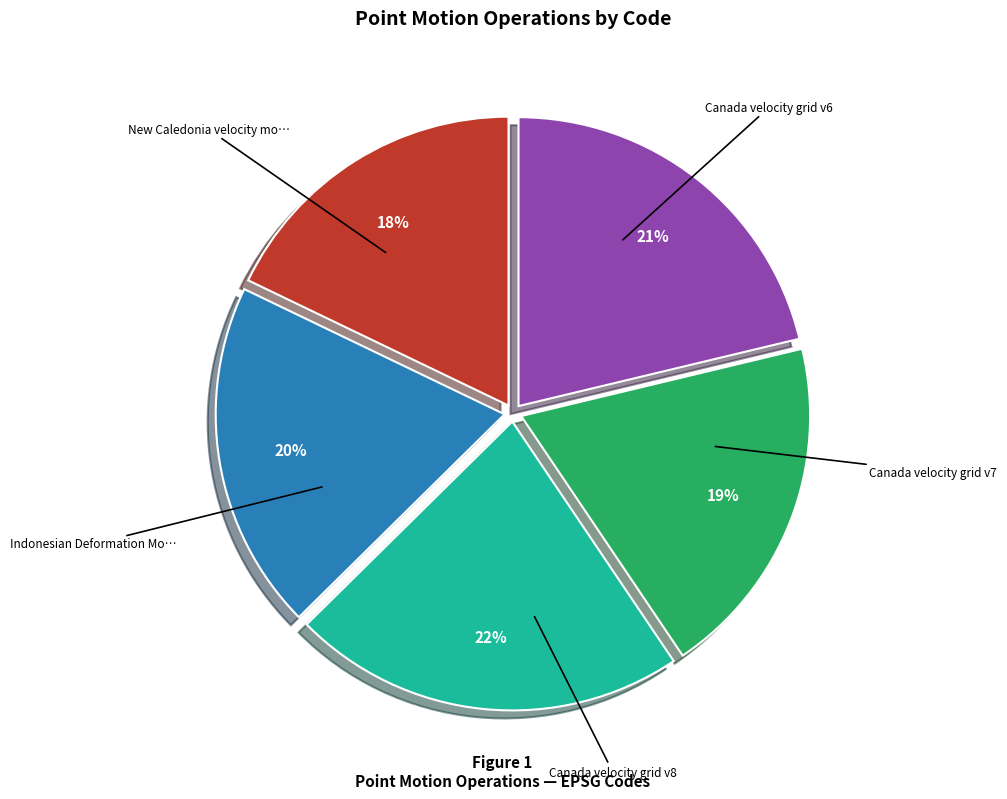

To the nearest percent, what is the average slice percentage?

20%